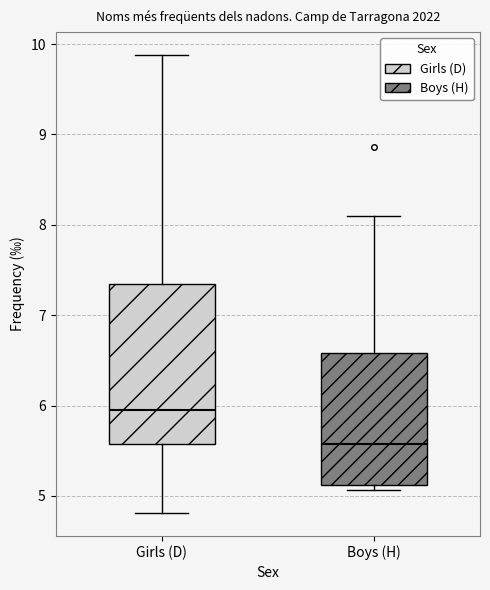

Which box's median line is the highest?

Girls (D)